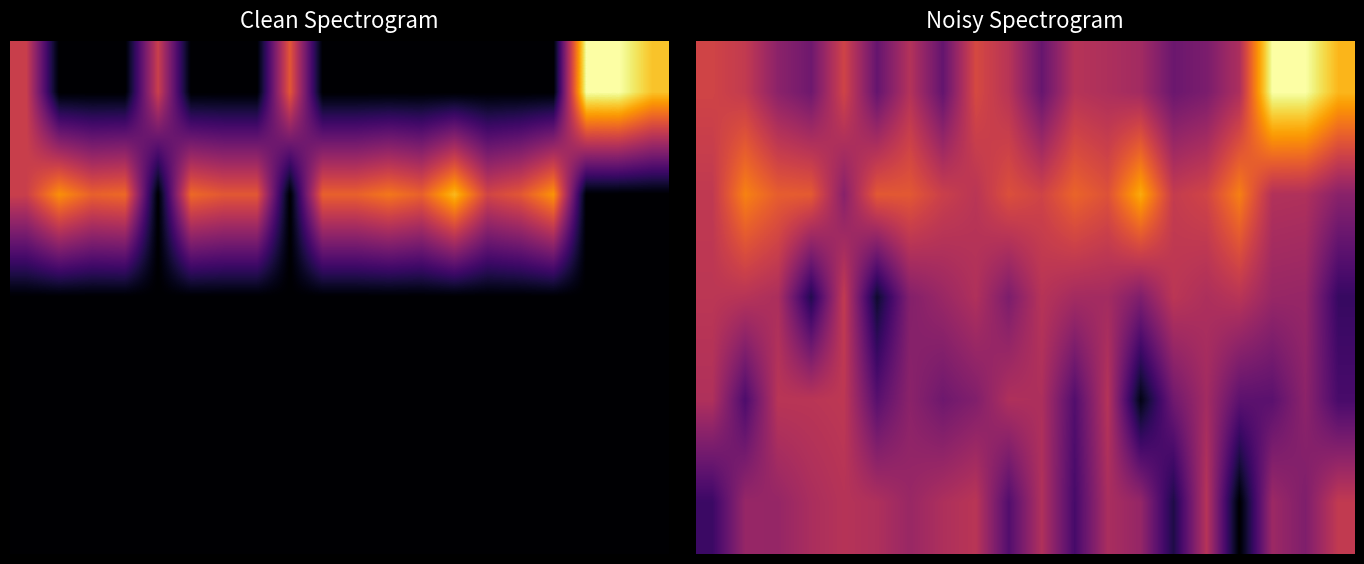

What is the difference between the second highest and minimum values in the 4 series?

3.4